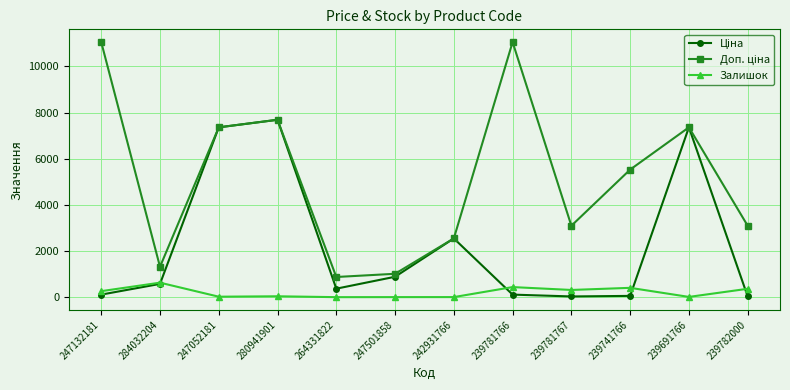

At how many categories does at least one series exceed 2346?

9